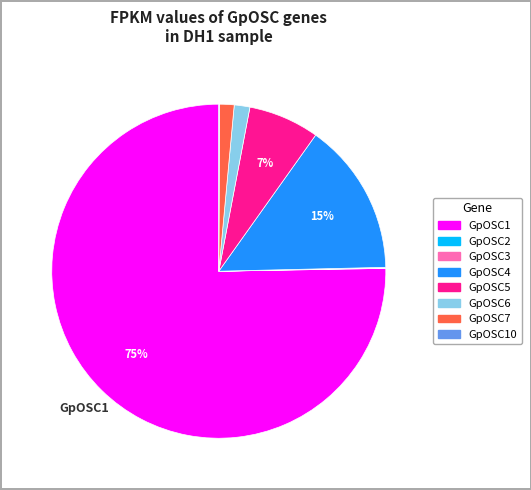

Is there any slice that represents more than half of the pie?

Yes